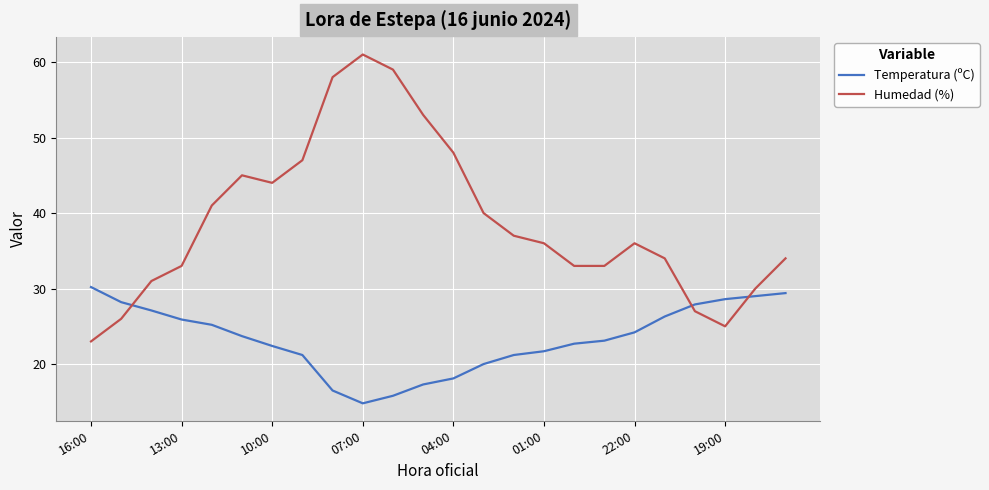

What is the highest value of the Temperatura (ºC) series?

30.2